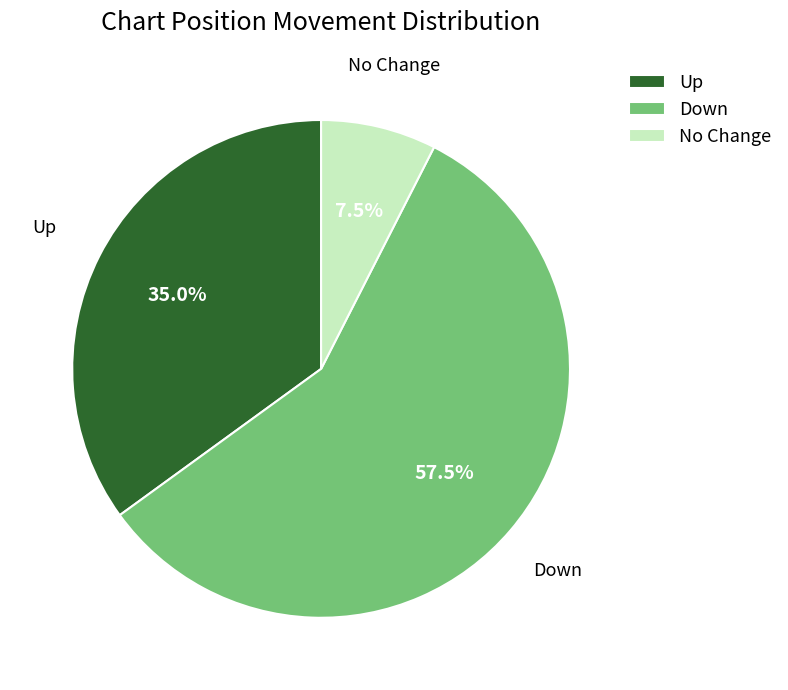

Is there a majority slice in this chart?

Yes